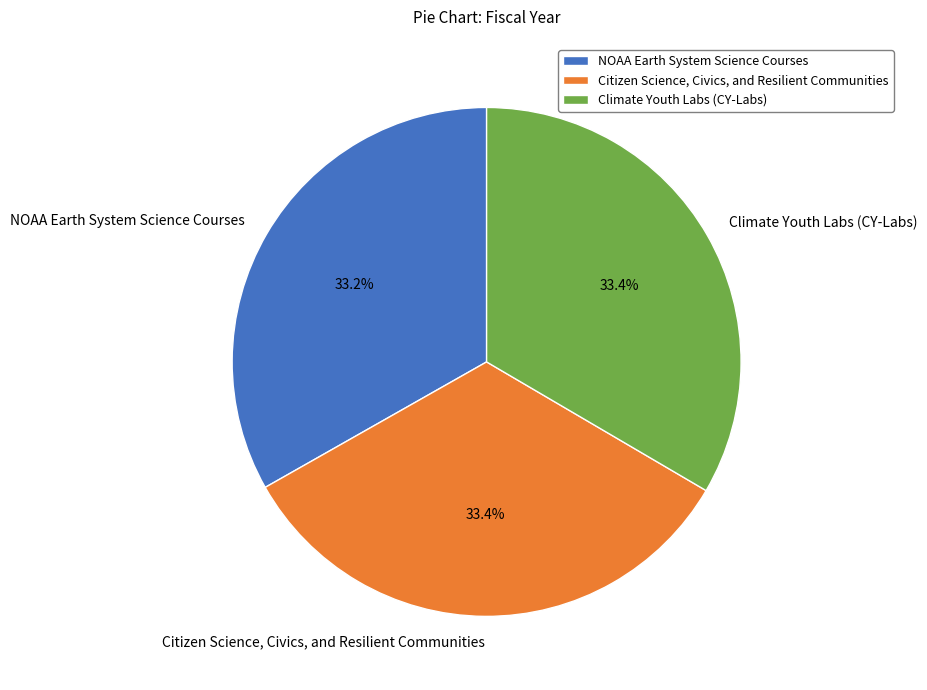

What is the ratio of the value at Citizen Science, Civics, and Resilient Communities to the value at Climate Youth Labs (CY-Labs)?

1.0